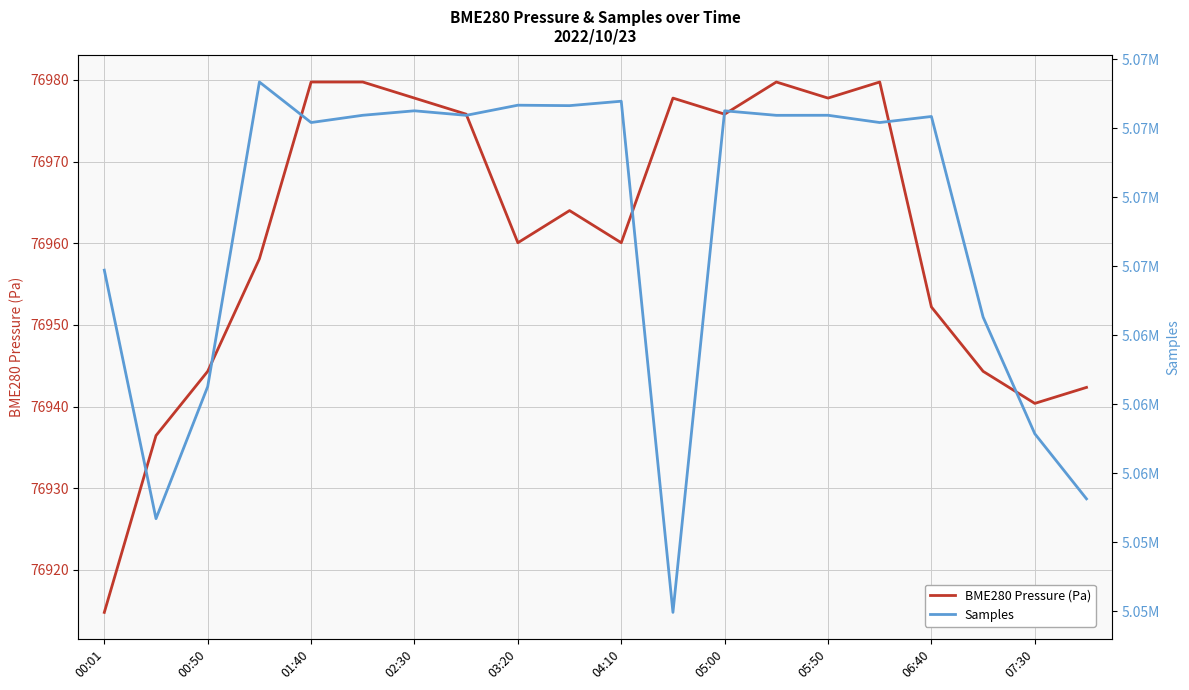

What is the highest value of the BME280 Pressure (Pa) series?

76979.8